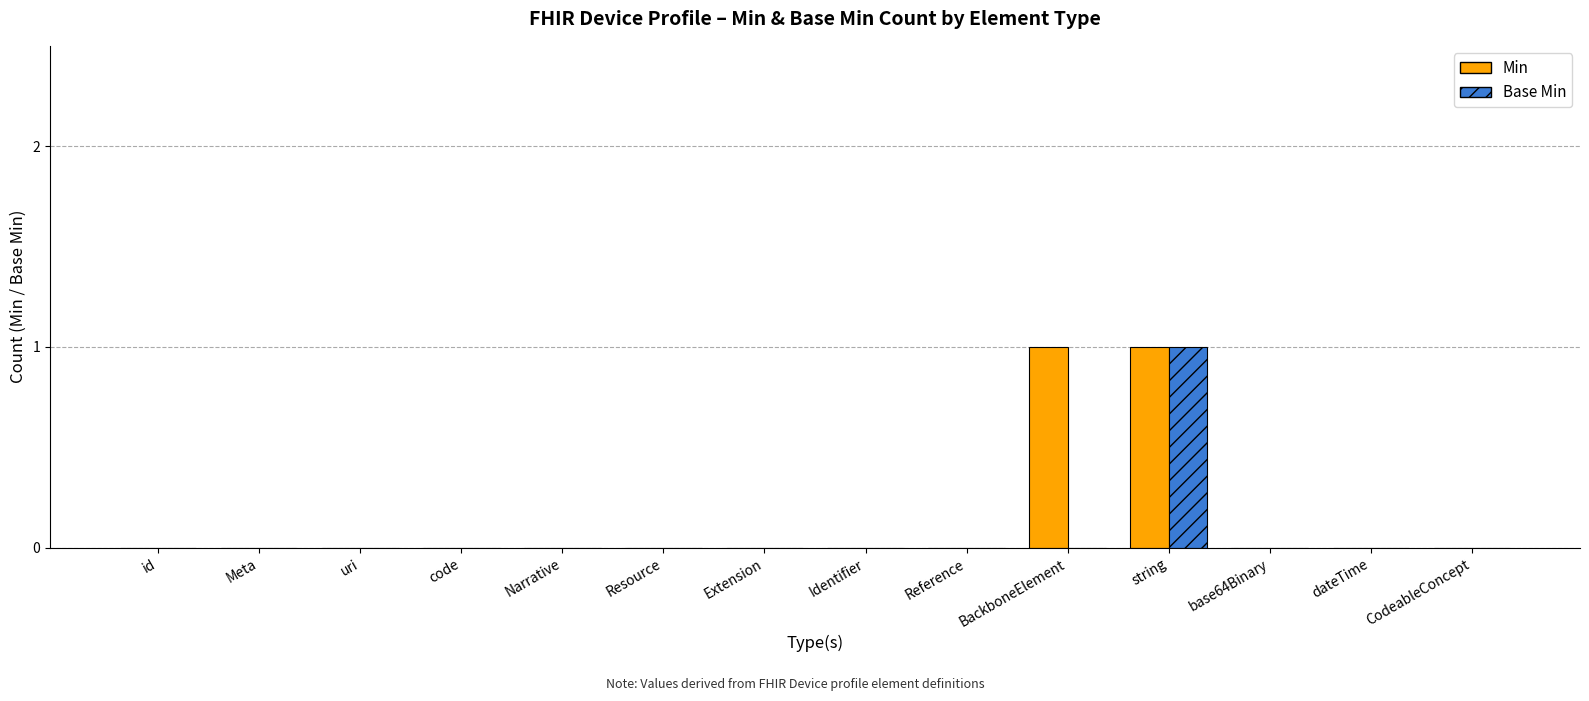

Reading left to right, extract all data points from this chart.

Min: id=0	Meta=0	uri=0	code=0	Narrative=0	Resource=0	Extension=0	Identifier=0	Reference=0	BackboneElement=1	string=1	base64Binary=0	dateTime=0	CodeableConcept=0
Base Min: id=0	Meta=0	uri=0	code=0	Narrative=0	Resource=0	Extension=0	Identifier=0	Reference=0	BackboneElement=0	string=1	base64Binary=0	dateTime=0	CodeableConcept=0